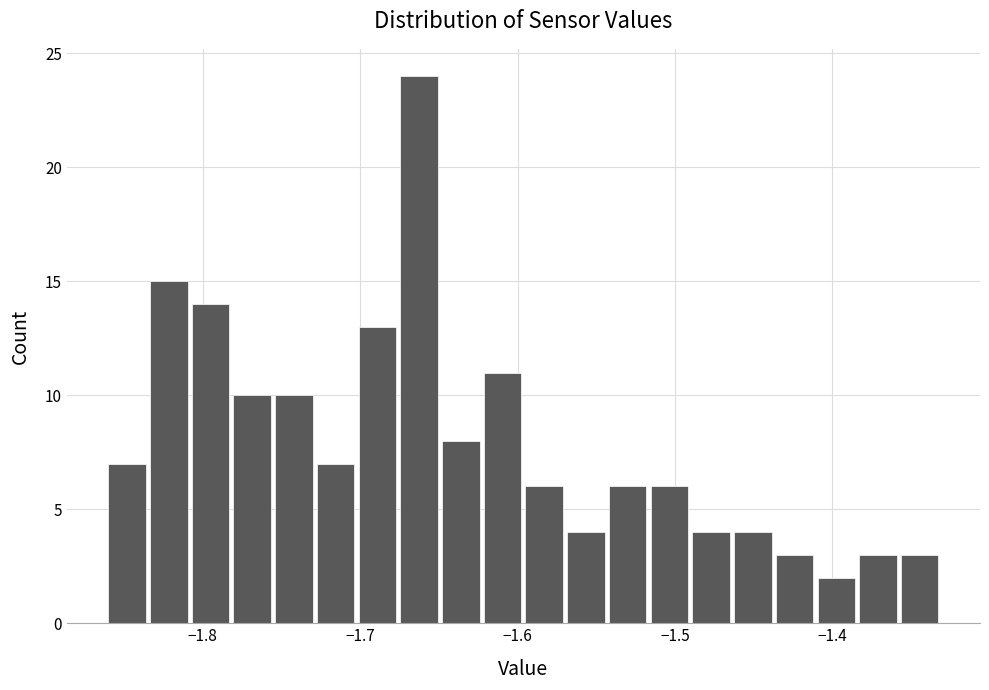

Read against the x-axis, roughly where is the centre of the tallest bar?

-1.66